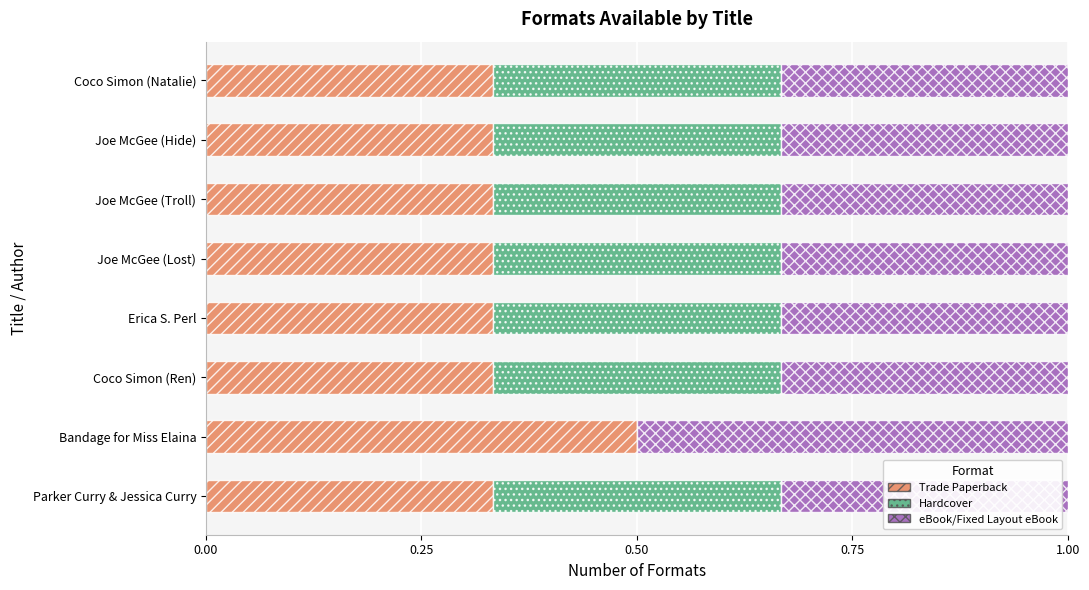

What is the sum of all Trade Paperback values?

2.8